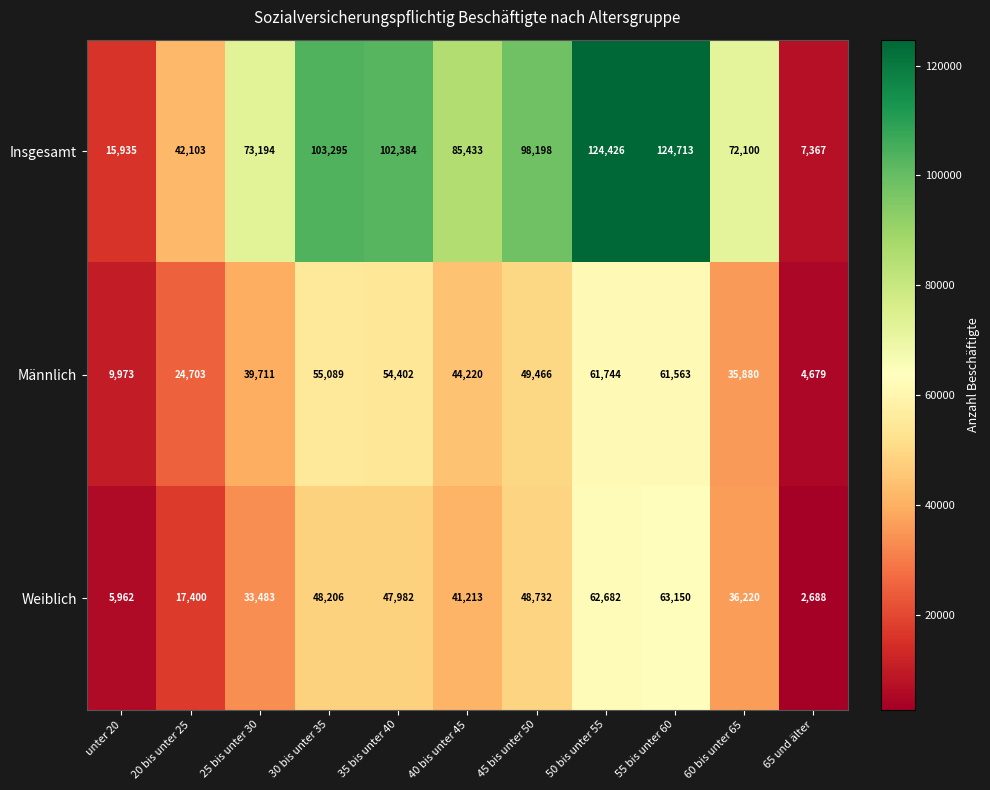

At which label does Weiblich reach its peak?

55 bis unter 60